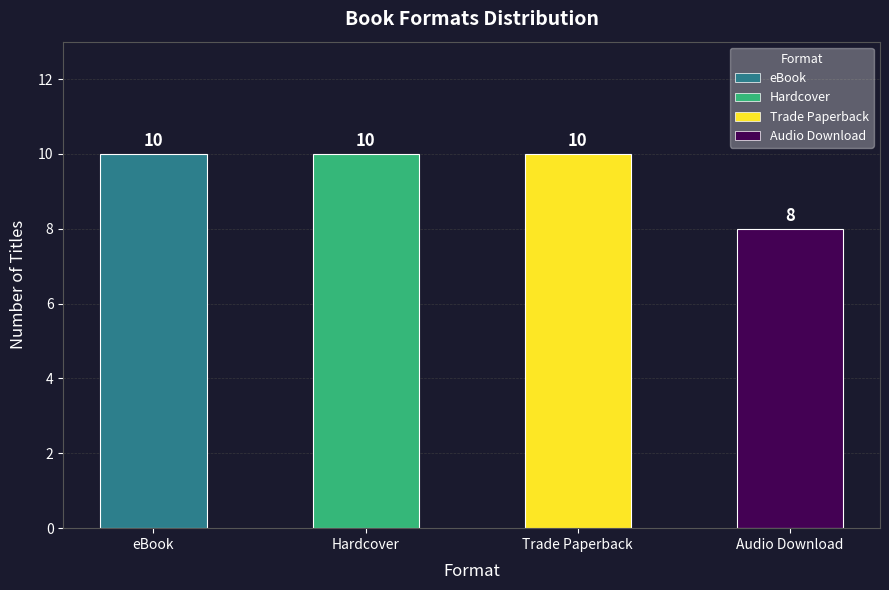

Reading right to left, transcribe all the data shown in this chart.

8	10	10	10